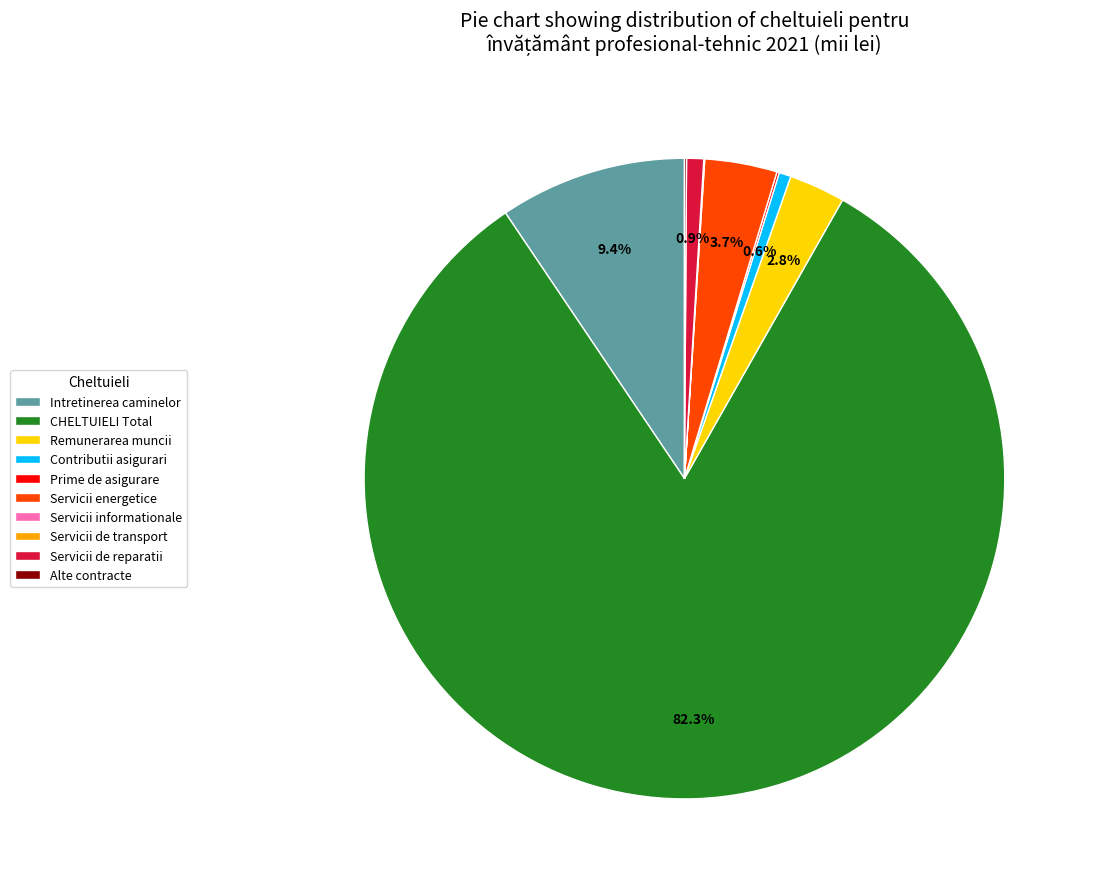

Which category has the biggest portion of the pie?

CHELTUIELI Total